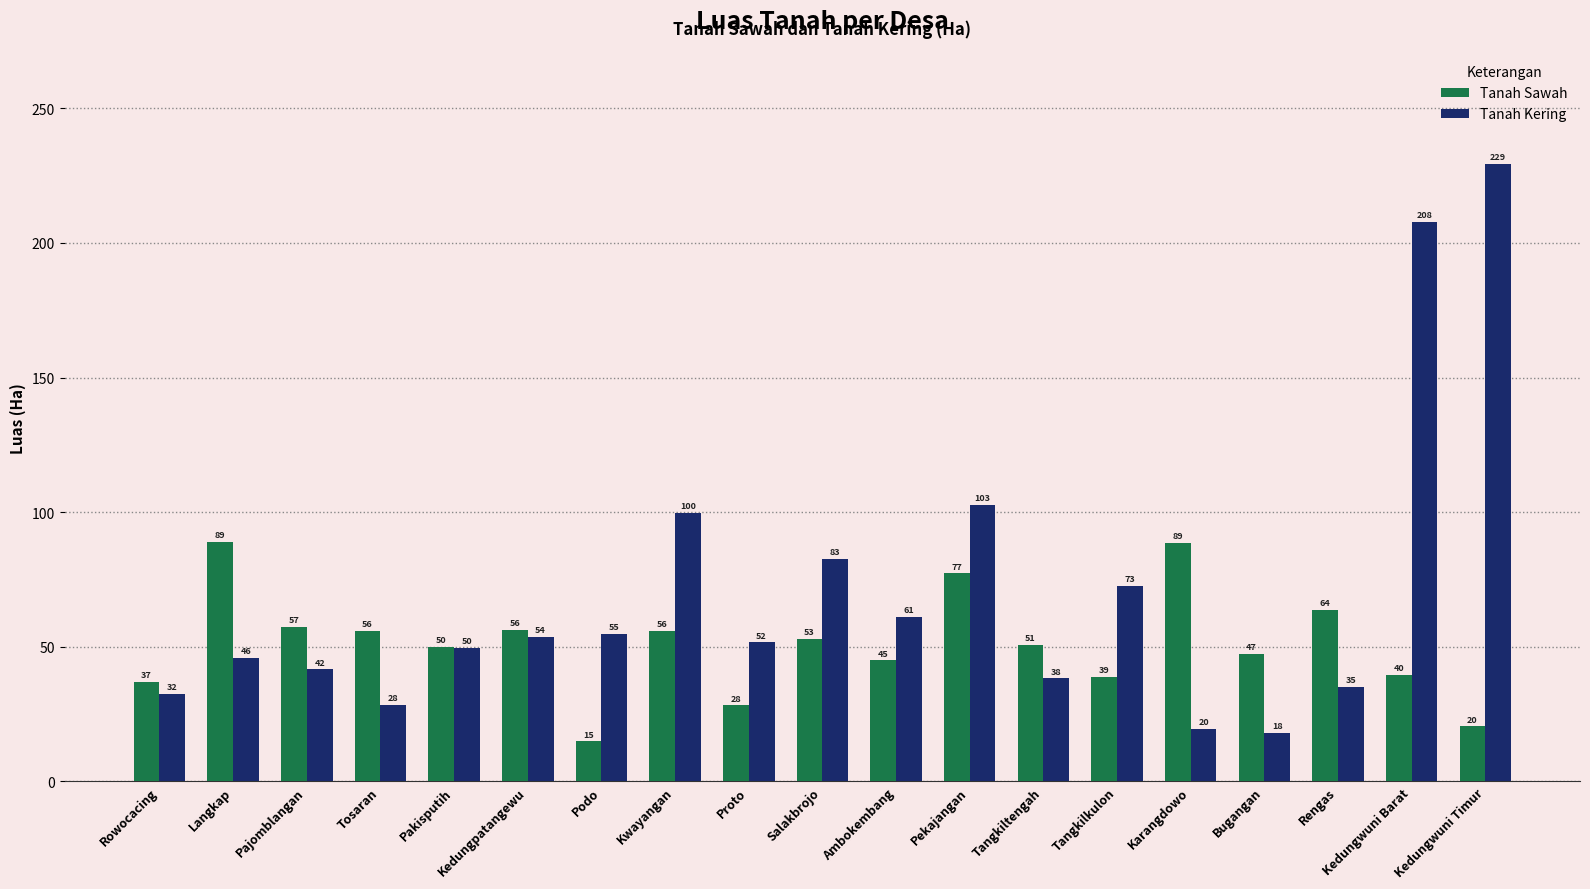

List the labels in order of Tanah Kering value, smallest first.

Bugangan, Karangdowo, Tosaran, Rowocacing, Rengas, Tangkiltengah, Pajomblangan, Langkap, Pakisputih, Proto, Kedungpatangewu, Podo, Ambokembang, Tangkilkulon, Salakbrojo, Kwayangan, Pekajangan, Kedungwuni Barat, Kedungwuni Timur